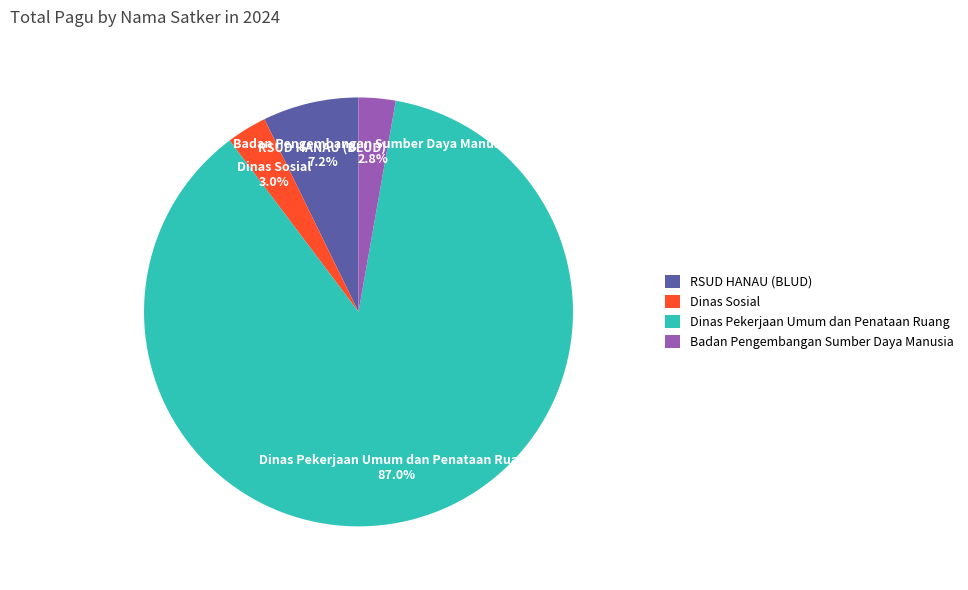

To the nearest percent, what portion does Dinas Pekerjaan Umum dan Penataan Ruang represent?

87%